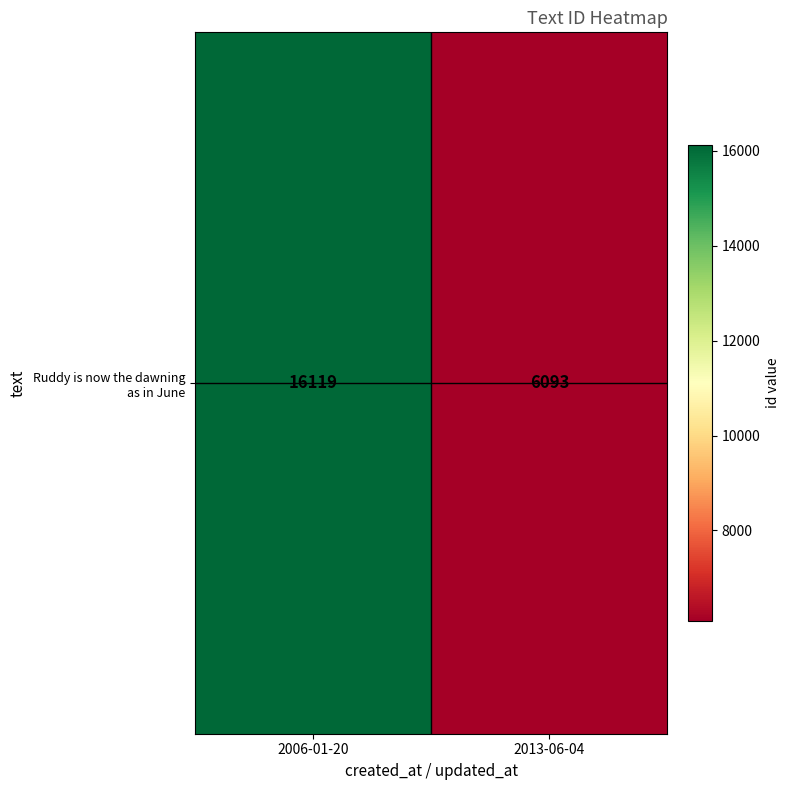

What is the minimum value shown in the chart?

6093